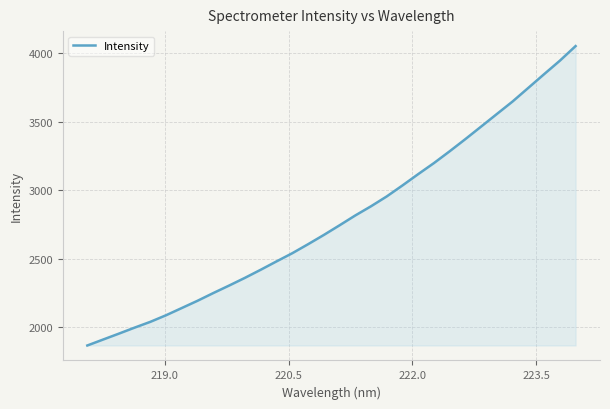

What is the difference between the maximum and minimum values?

2188.1